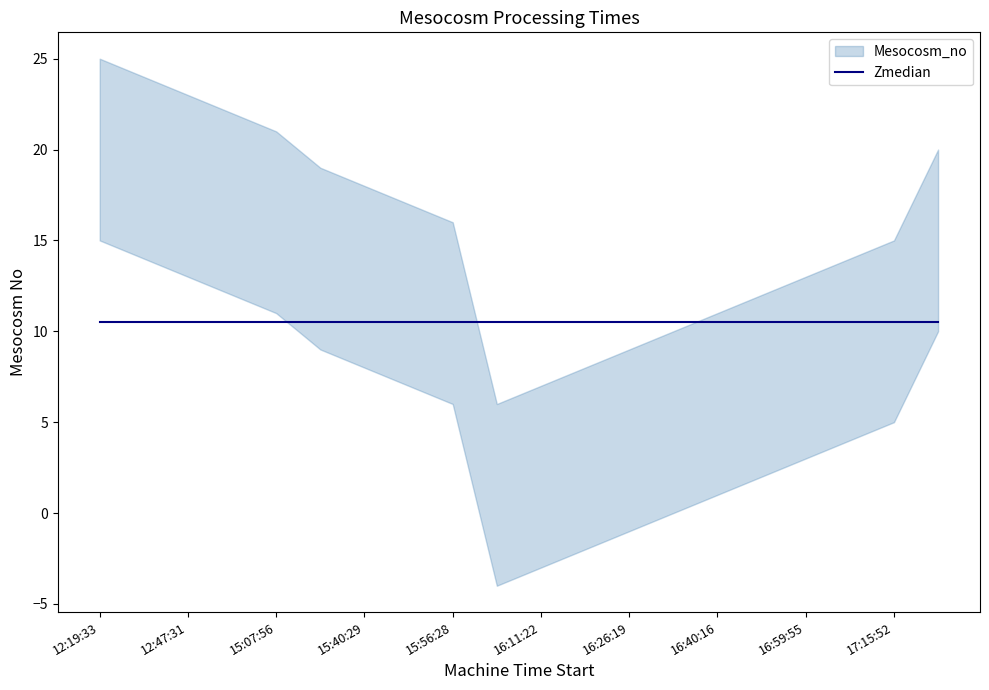

List the labels in order of value, largest first.

17:22:50, 17:15:52, 17:07:56, 16:59:55, 16:52:24, 16:40:16, 16:33:46, 16:26:19, 16:18:56, 16:11:22, 16:03:37, 15:56:28, 15:48:01, 15:40:29, 15:25:14, 15:07:56, 14:59:36, 12:47:31, 12:33:41, 12:19:33